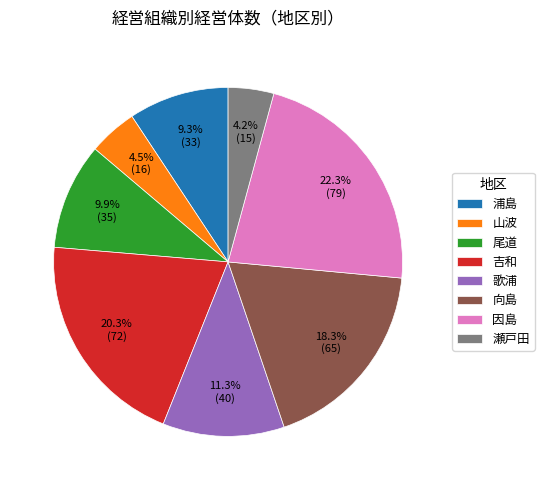

What is the ratio of the value at 山波 to the value at 瀬戸田?

1.1